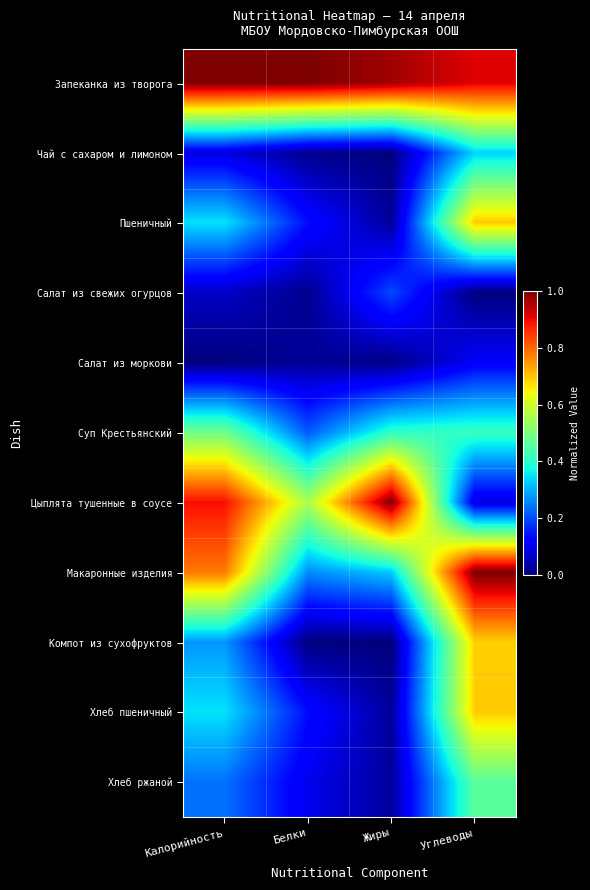

Reading right to left, transcribe all the data shown in this chart.

Запеканка из творога: Углеводы=0.9	Жиры=1.0	Белки=1.0	Калорийность=1.0
Чай с сахаром и лимоном: Углеводы=0.3	Жиры=0.0	Белки=0.0	Калорийность=0.1
Пшеничный: Углеводы=0.7	Жиры=0.0	Белки=0.1	Калорийность=0.3
Салат из свежих огурцов: Углеводы=0.0	Жиры=0.2	Белки=0.0	Калорийность=0.1
Салат из моркови: Углеводы=0.1	Жиры=0.0	Белки=0.0	Калорийность=0.0
Суп Крестьянский: Углеводы=0.4	Жиры=0.4	Белки=0.2	Калорийность=0.5
Цыплята тушенные в соусе: Углеводы=0.1	Жиры=1.0	Белки=0.6	Калорийность=0.9
Макаронные изделия: Углеводы=1.0	Жиры=0.3	Белки=0.3	Калорийность=0.8
Компот из сухофруктов: Углеводы=0.7	Жиры=0.0	Белки=0.0	Калорийность=0.3
Хлеб пшеничный: Углеводы=0.7	Жиры=0.0	Белки=0.1	Калорийность=0.3
Хлеб ржаной: Углеводы=0.5	Жиры=0.0	Белки=0.1	Калорийность=0.2